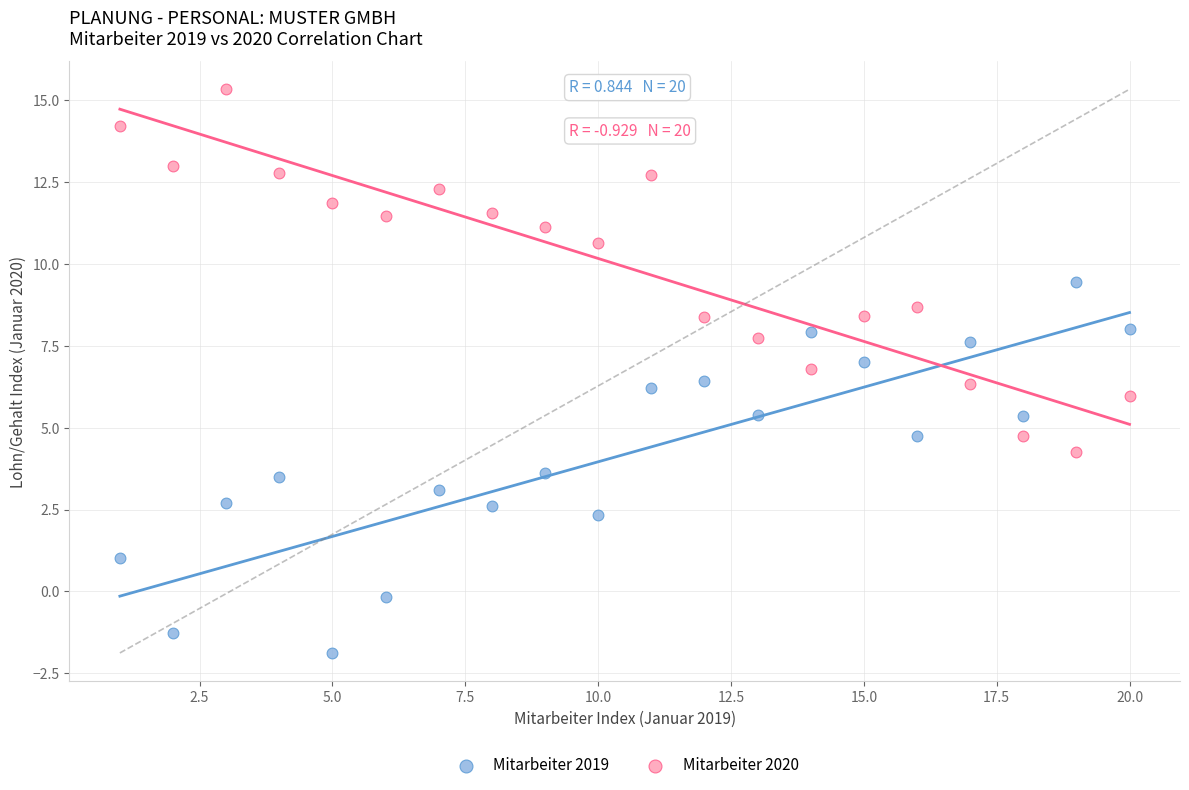

Which series reaches the maximum Y coordinate?

Mitarbeiter 2020